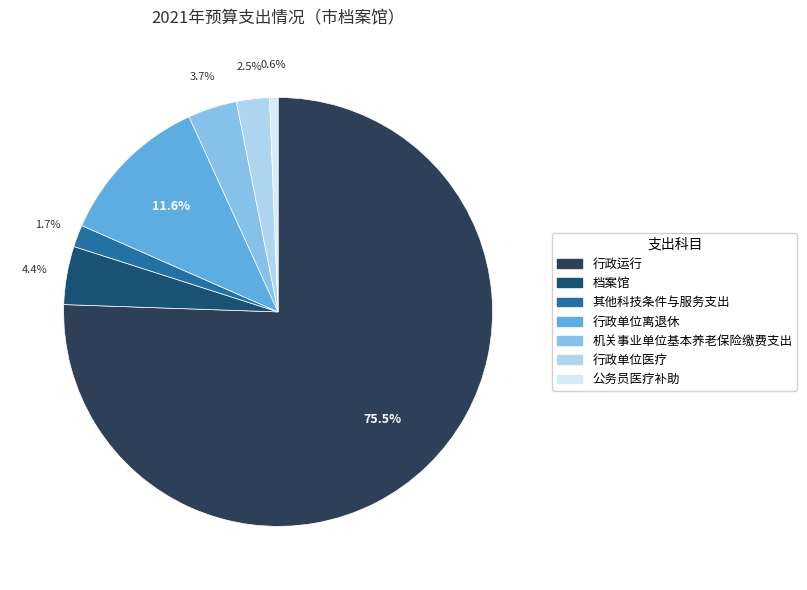

Rank the categories by value from highest to lowest.

行政运行, 行政单位离退休, 档案馆, 机关事业单位基本养老保险缴费支出, 行政单位医疗, 其他科技条件与服务支出, 公务员医疗补助